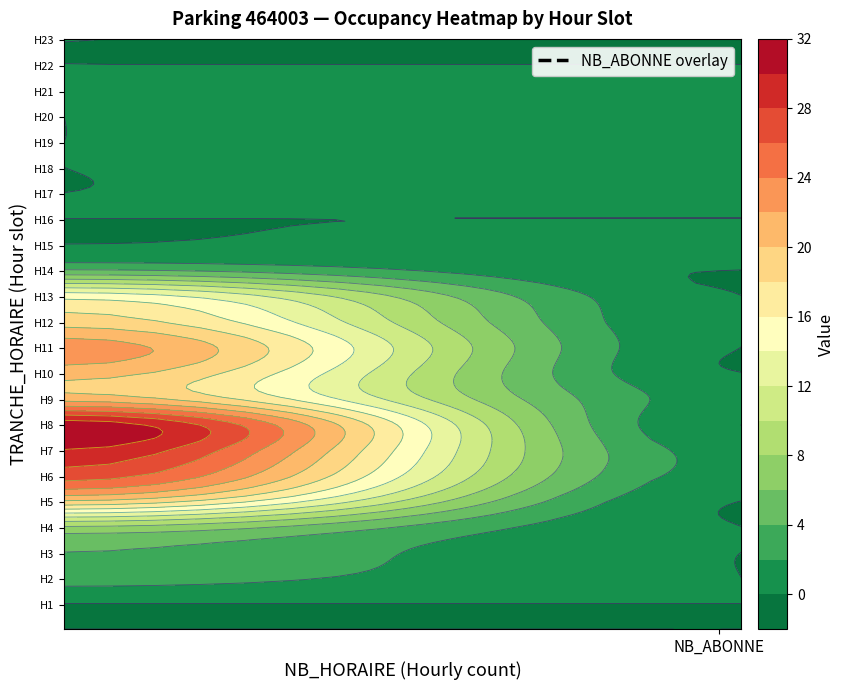

At which category is the sum across all series the highest?

NB_HORAIRE